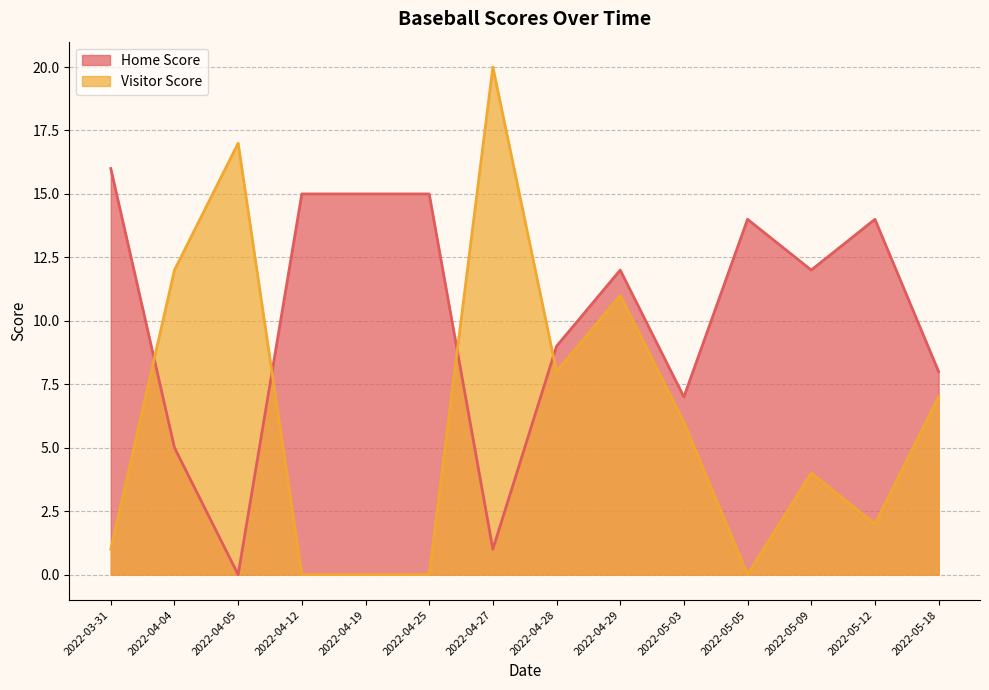

How many lines are shown in the chart?

2